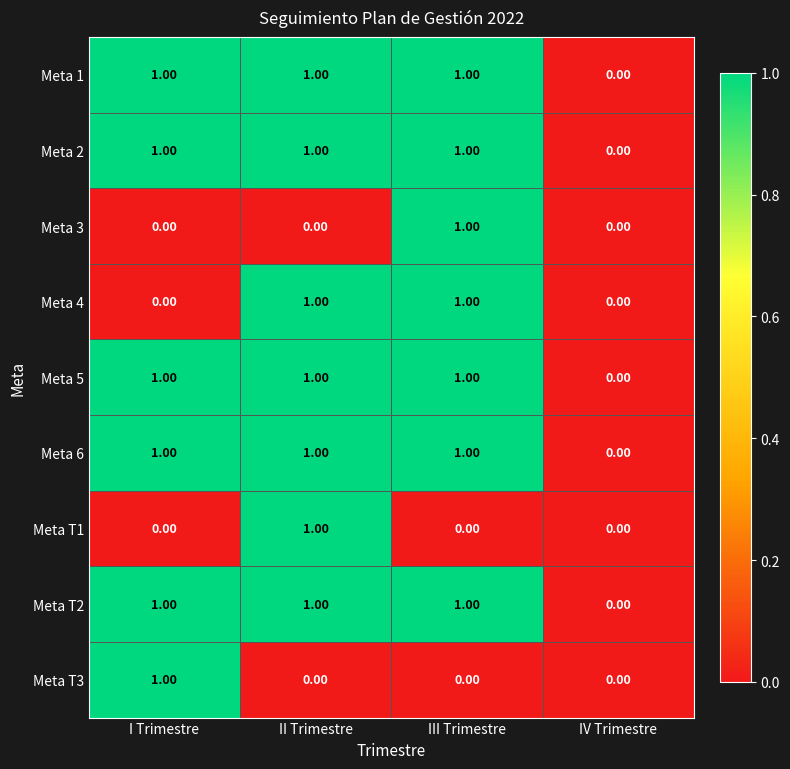

Count the number of data series in this chart.

9